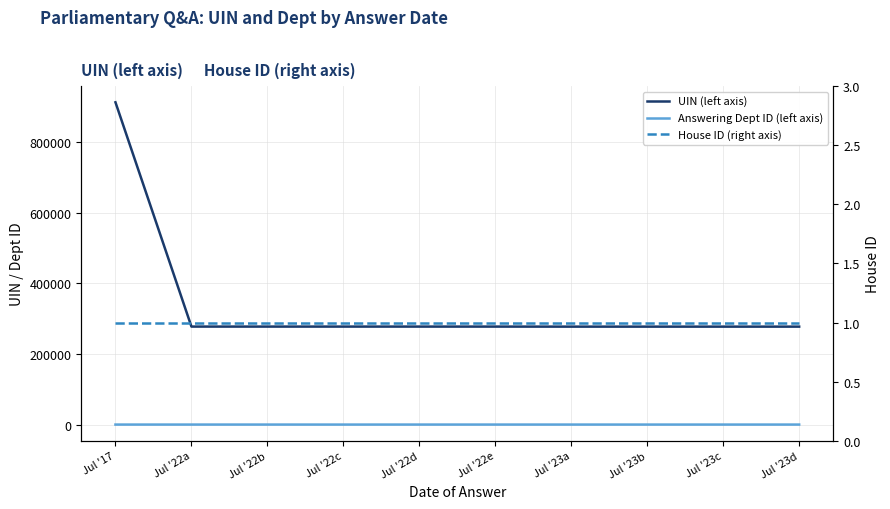

How many series are shown in this chart?

3